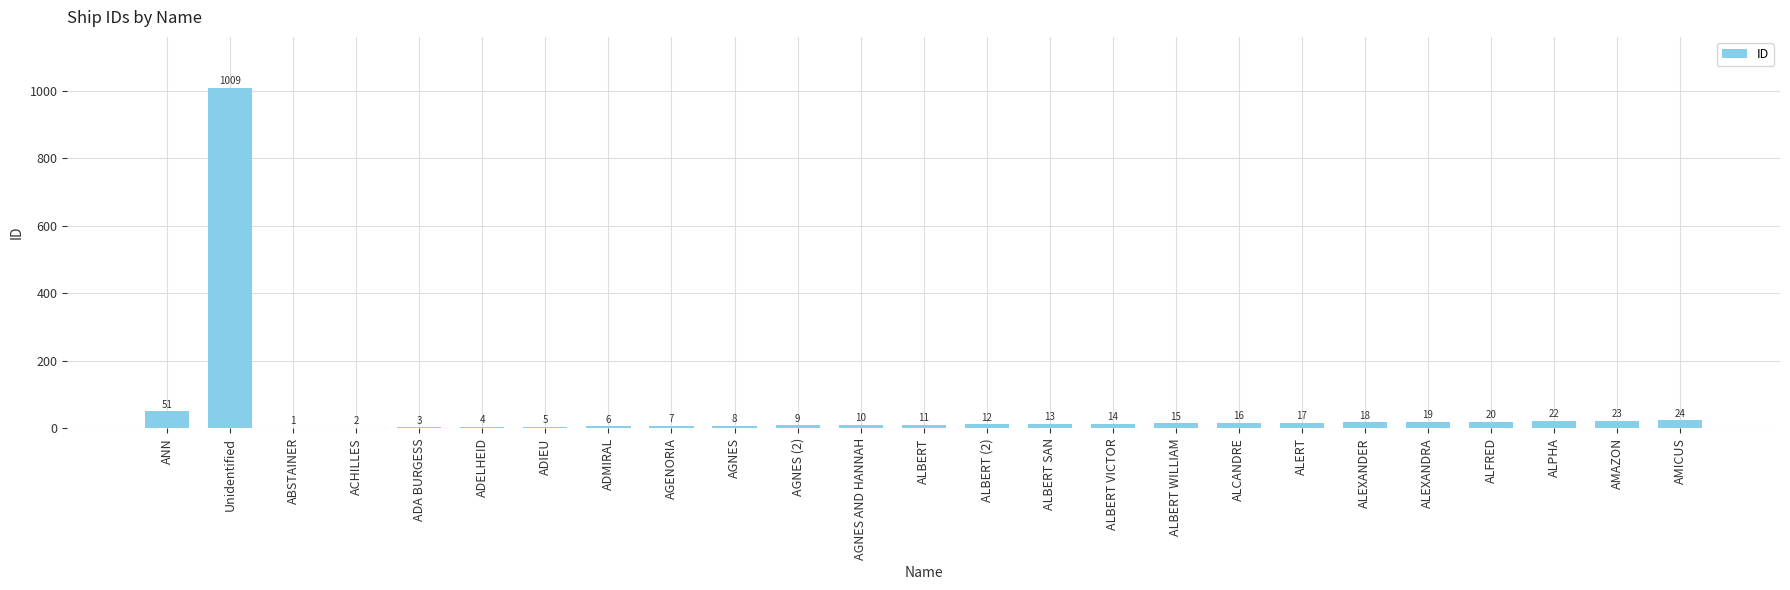

True or false: the data shows 8 at AGNES.

True